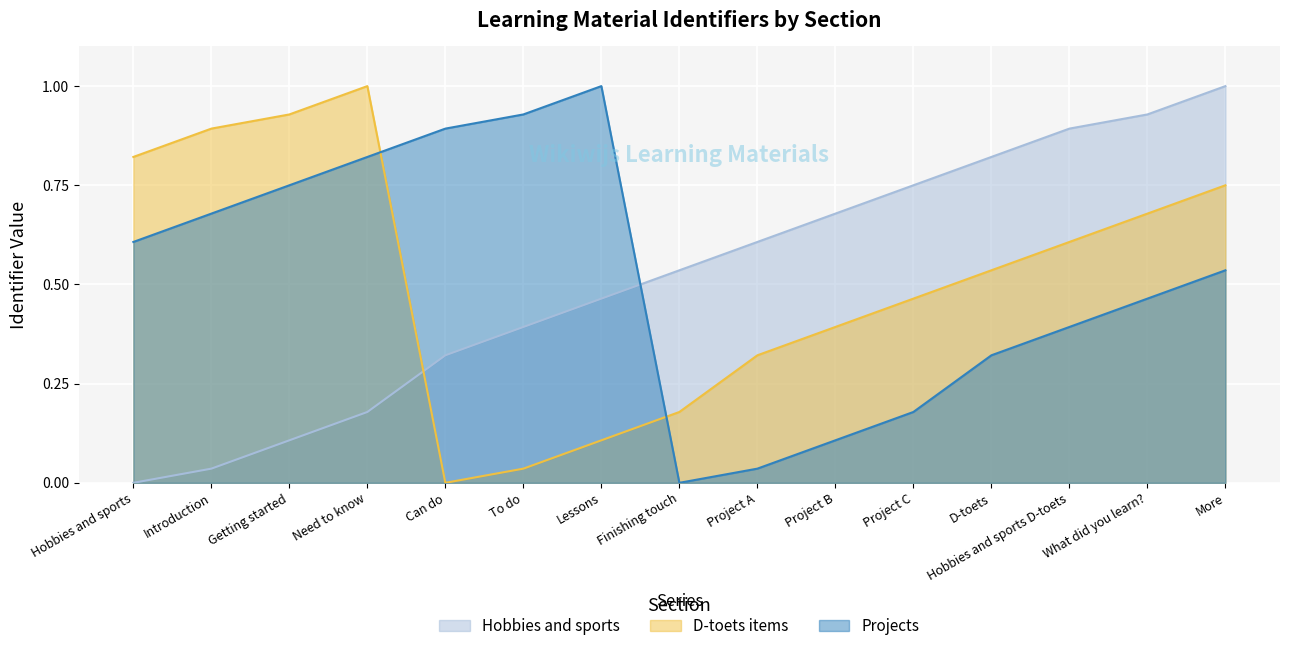

Between which two adjacent categories do Projects and D-toets items first intersect?

Need to know and Can do